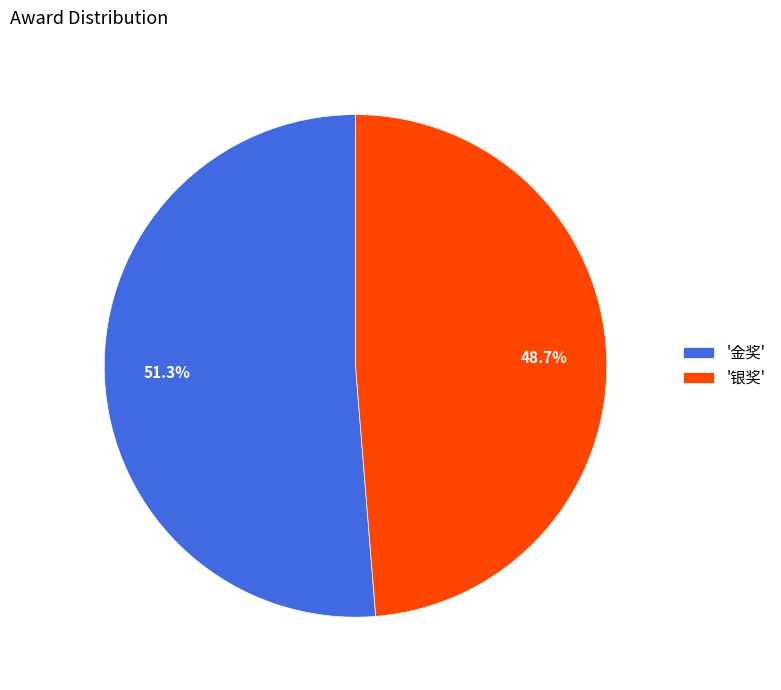

What is the smallest slice in the pie chart?

'银奖'